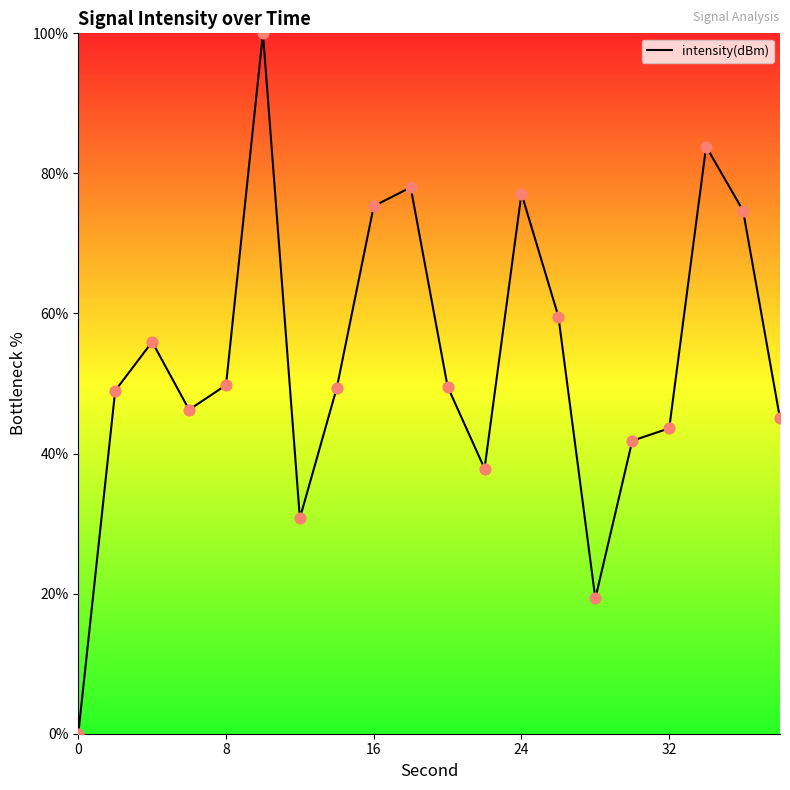

What is the difference between the maximum and minimum values?

100.0